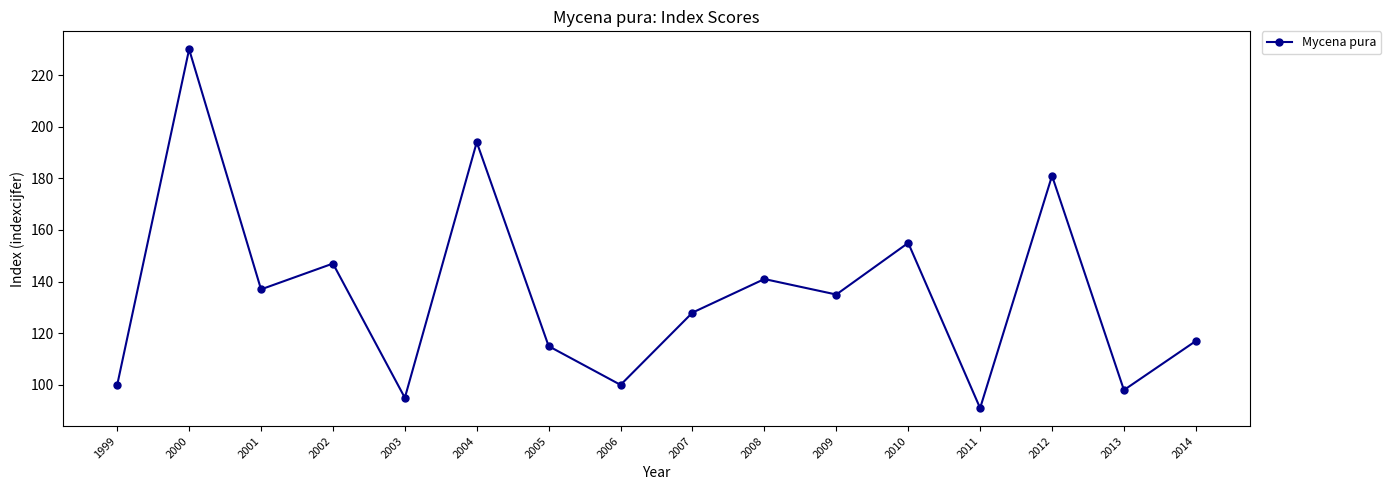

The chart shows a value of 141 at 2008. True or false?

True